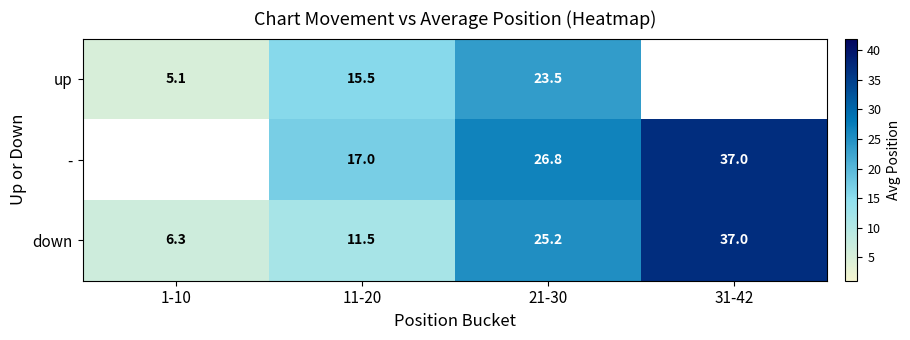

Which category has the highest value across all series?

31-42